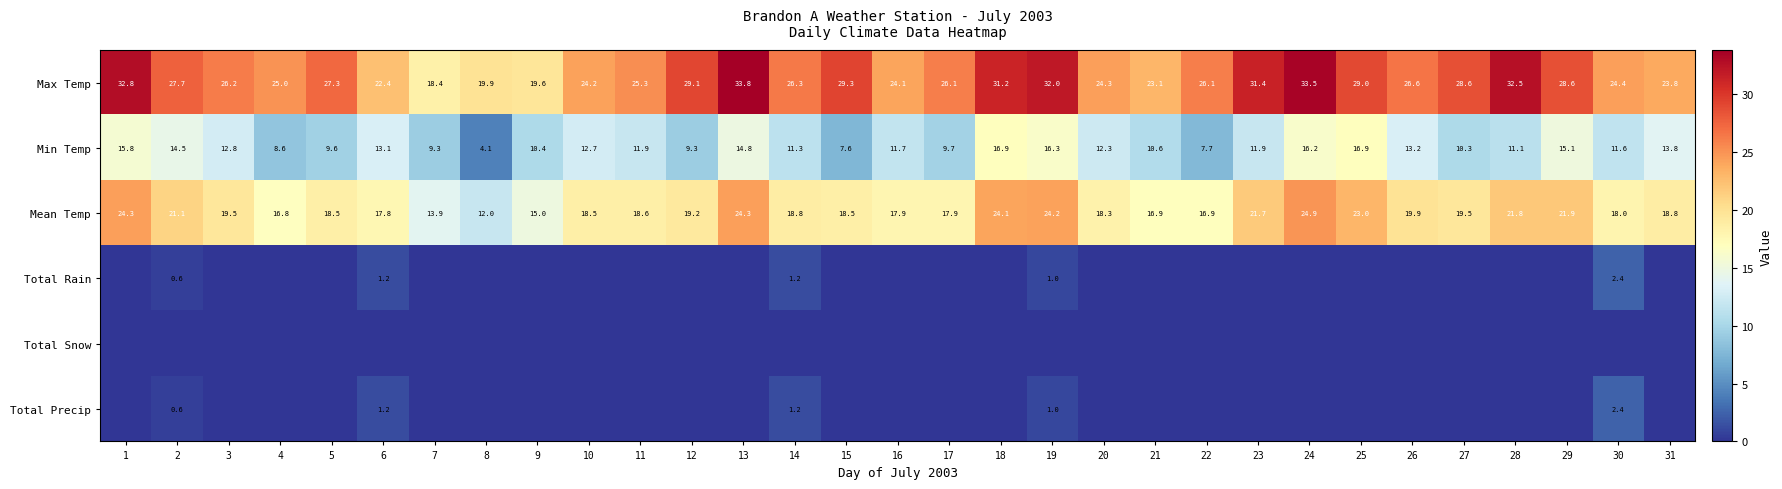

The value of Total Rain at 2 is 0.8. True or false?

False